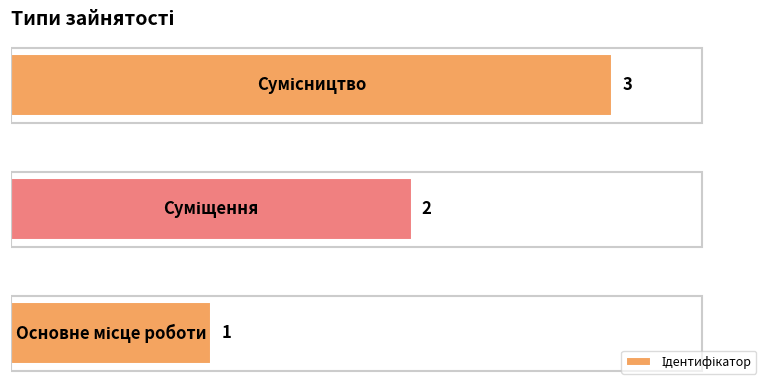

What is the maximum value shown in the chart?

3